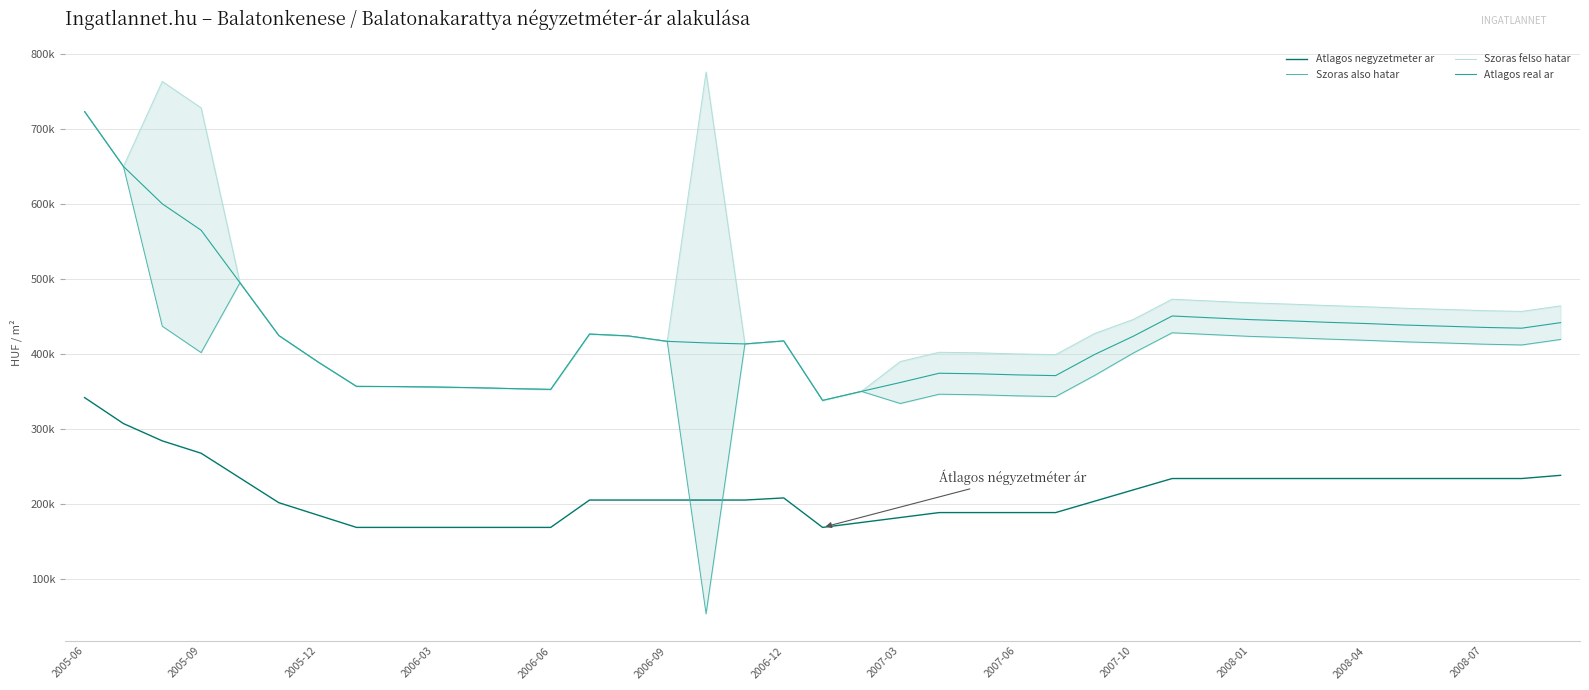

Which series has the largest range (max minus min)?

Szoras also hatar